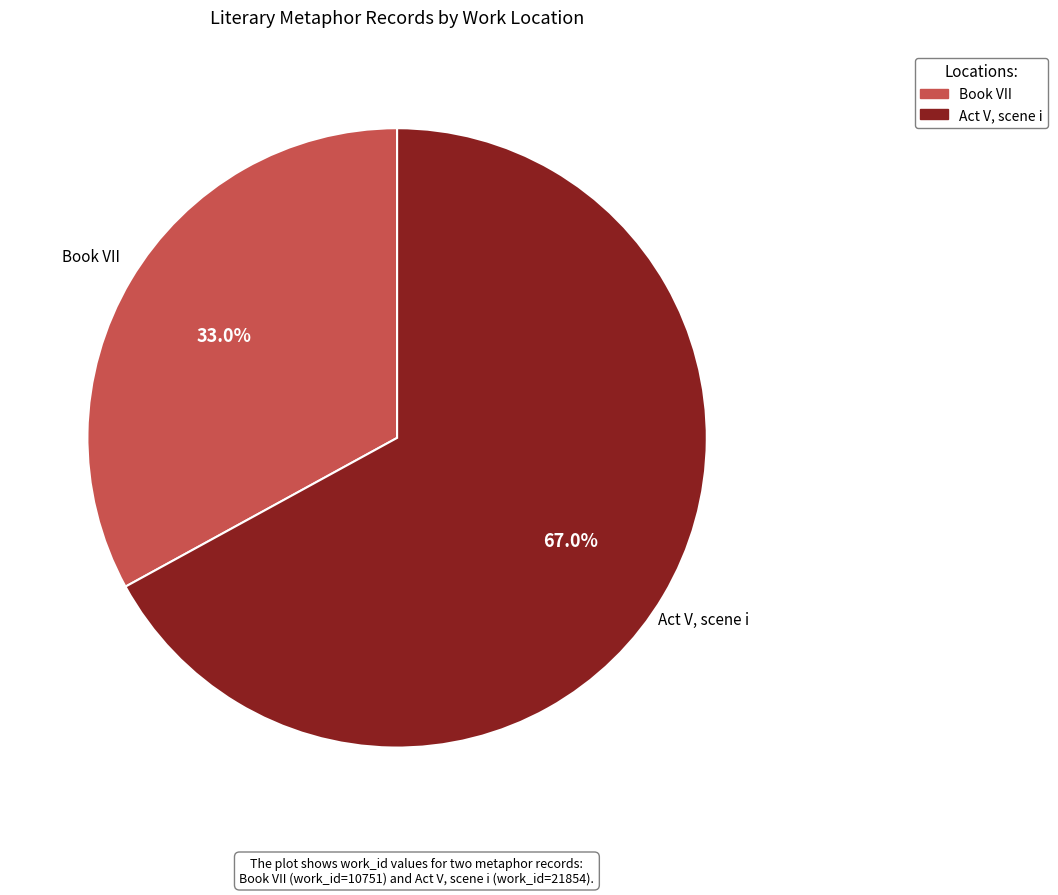

How many segments does this pie chart have?

2